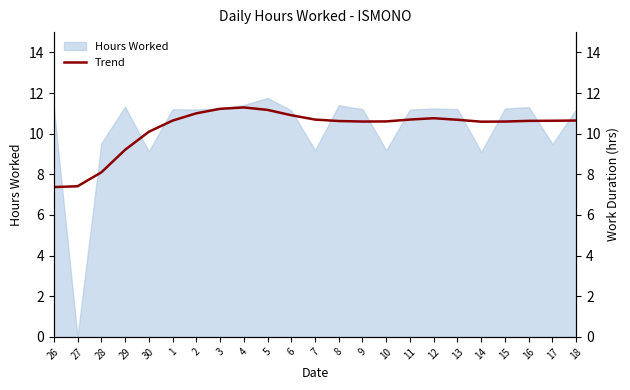

Where does the data first go above 10?

30